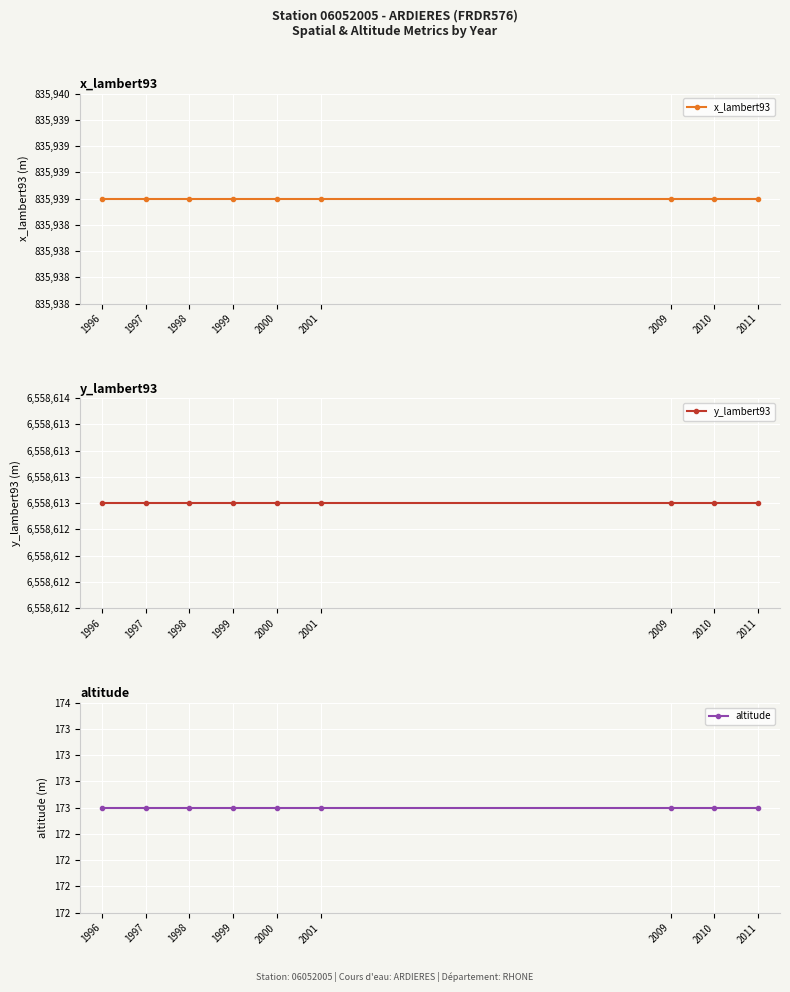

What is the greatest value displayed?

6558613